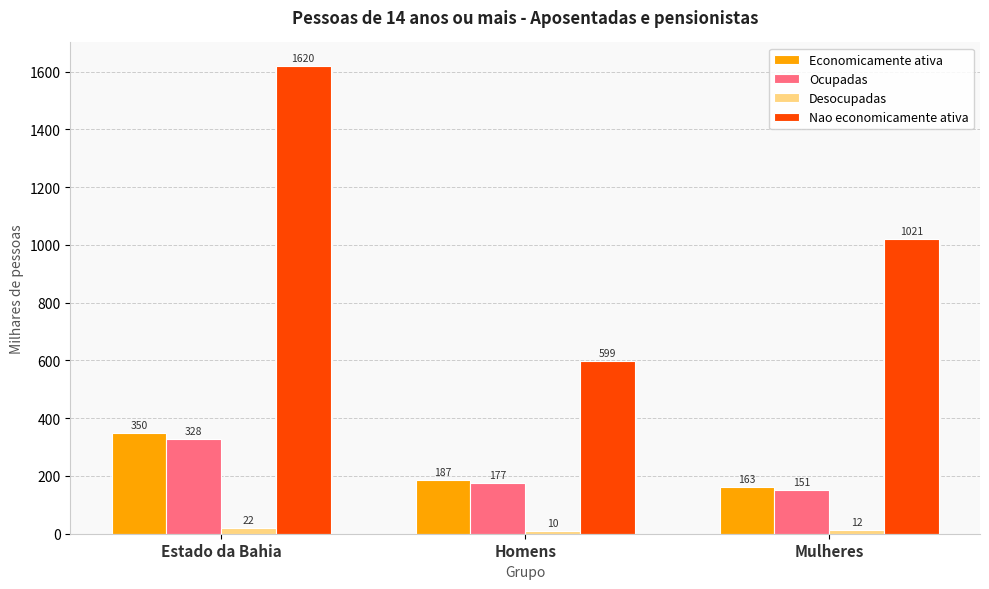

At Mulheres, list the series in order from smallest to largest.

Desocupadas, Ocupadas, Economicamente ativa, Nao economicamente ativa